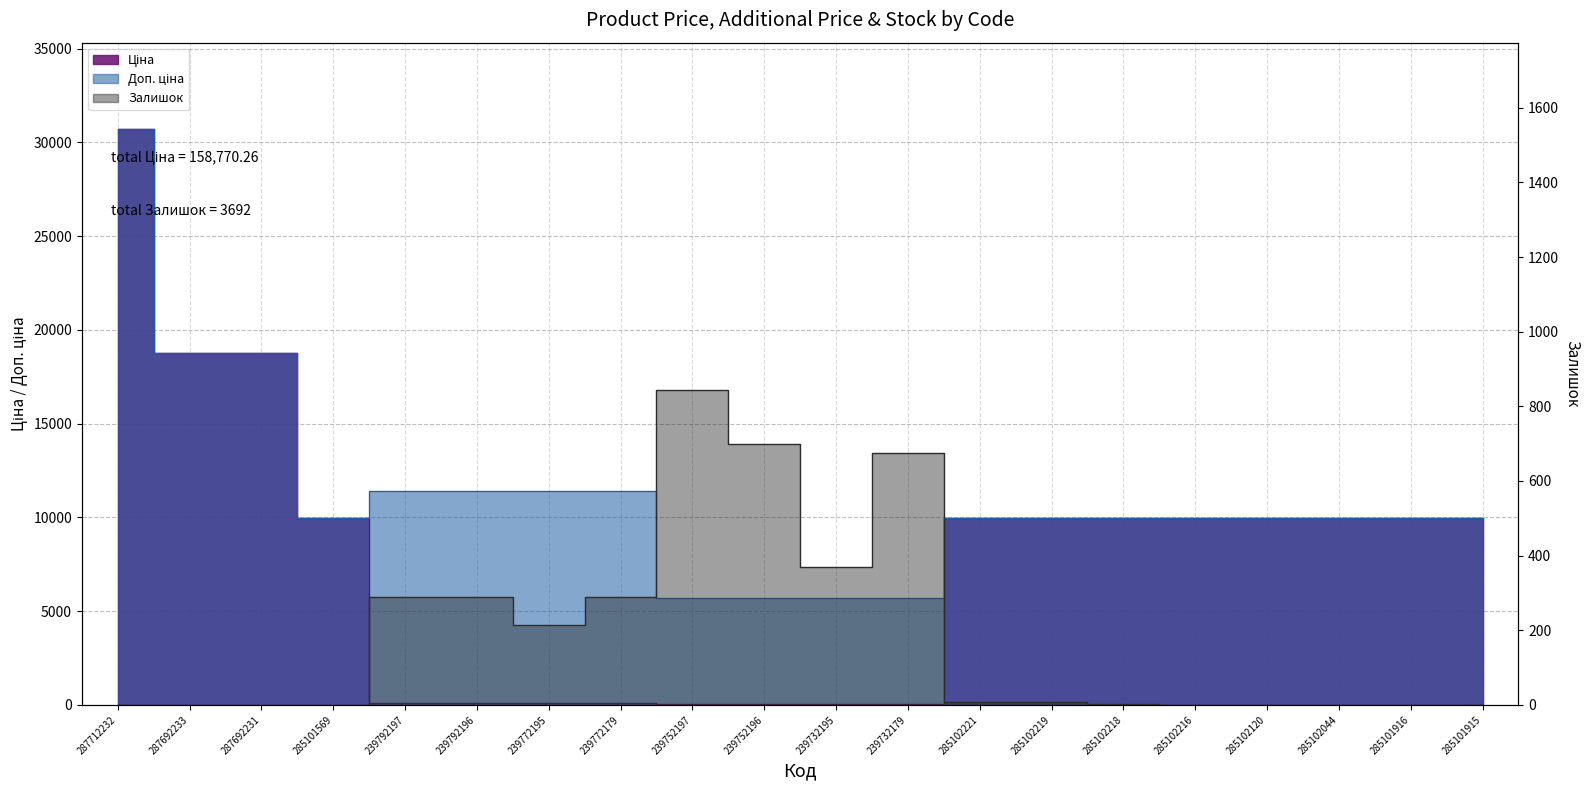

List the series in order of their overall mean, highest first.

Доп. ціна, Ціна, Залишок